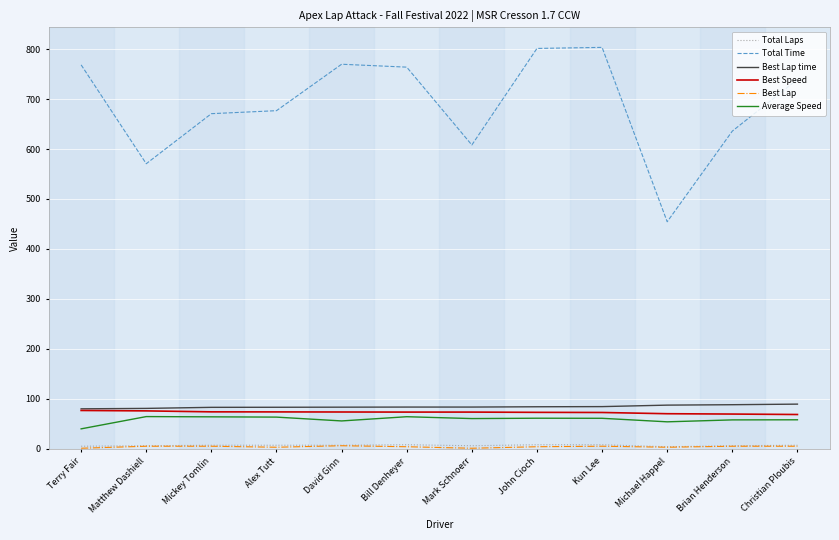

What is the sum of all Average Speed values?

703.1